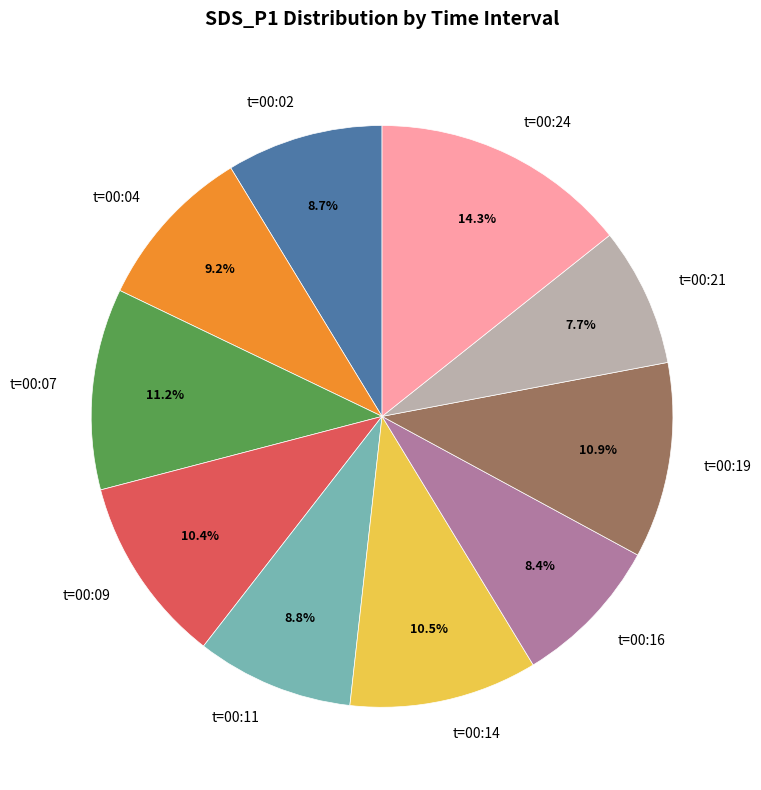

Approximately how many times larger is the value at t=00:16 compared to t=00:04?

0.9